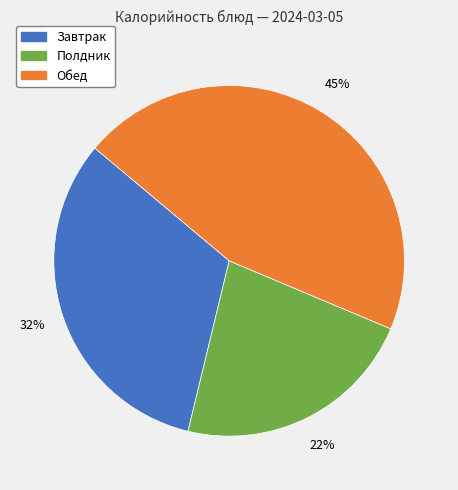

Does any single category account for the majority?

No